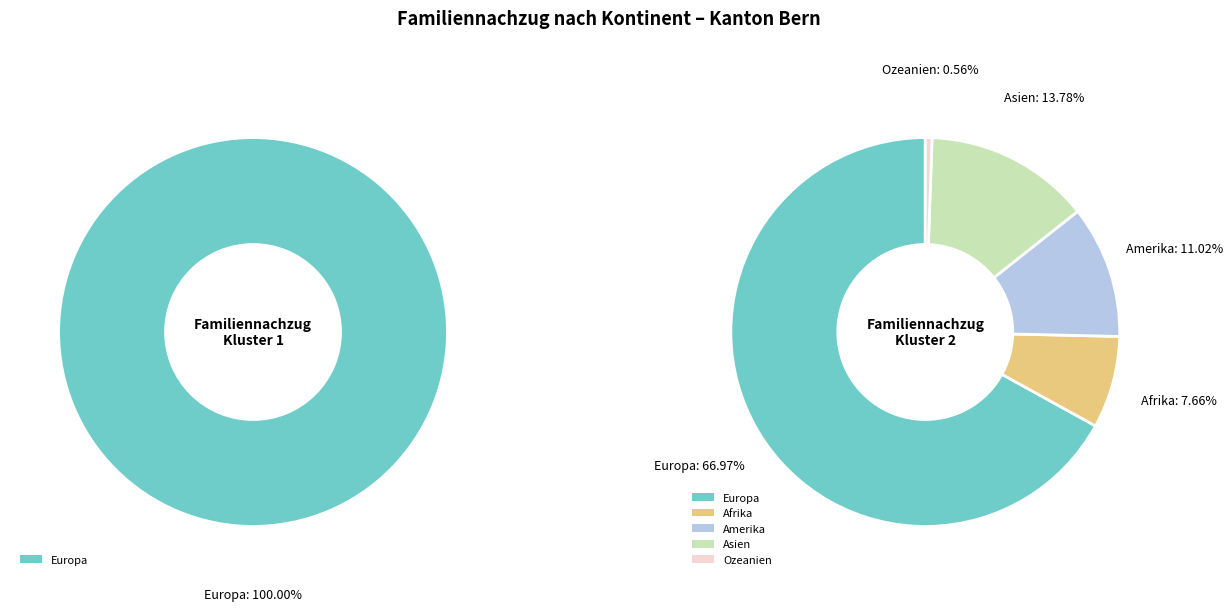

Is the sum of Europa and Afrika greater than half?

Yes